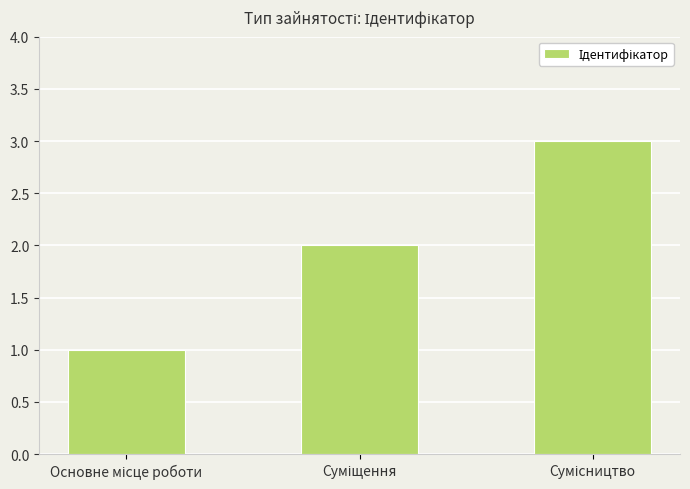

What is the sum of all values?

6